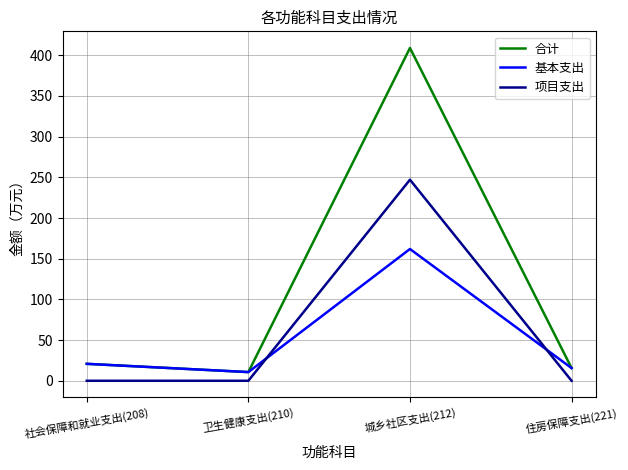

Which series has the widest spread of values?

合计